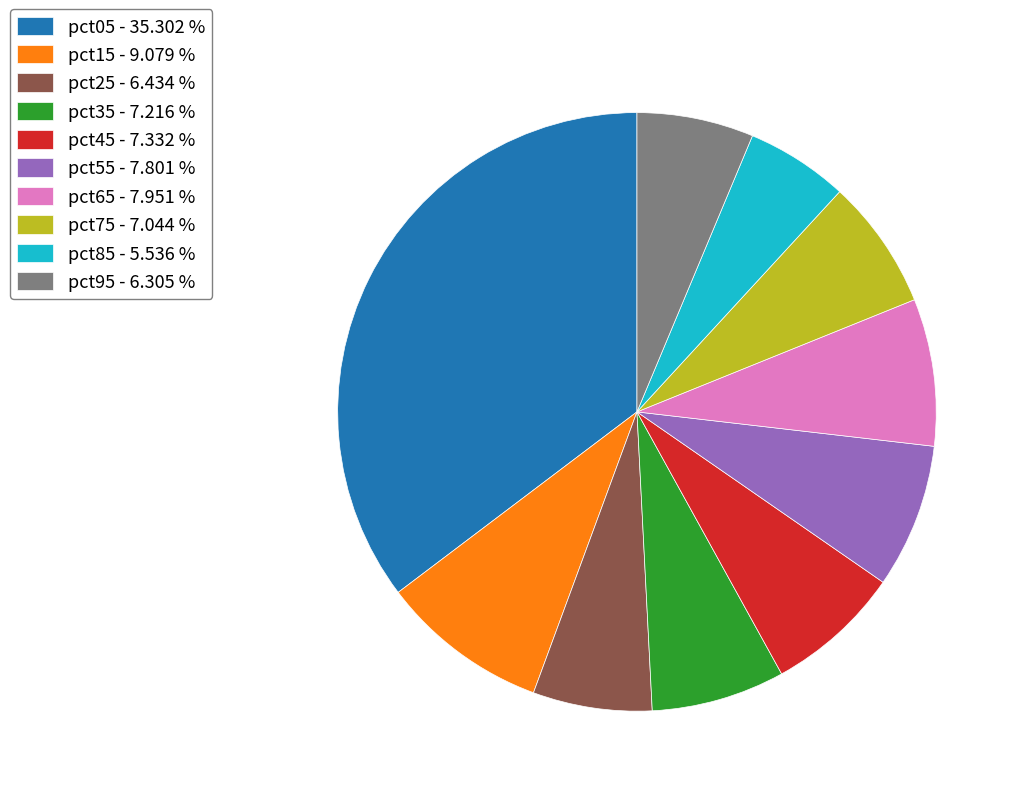

Do pct95 - 6.305 % and pct35 - 7.216 % together represent more than half of the pie?

No